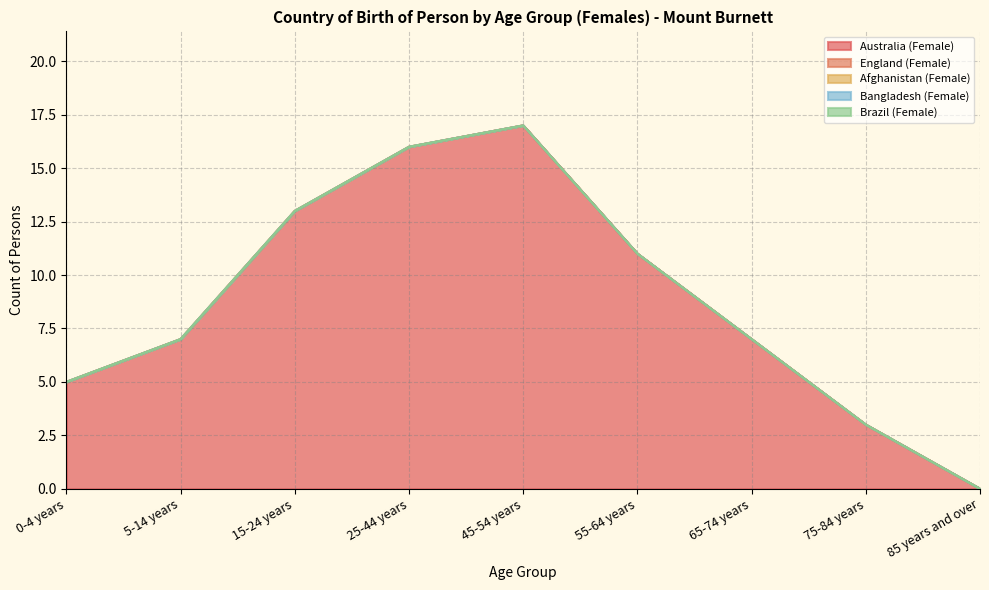

Between 85 years and over and 75-84 years, which is larger?

75-84 years